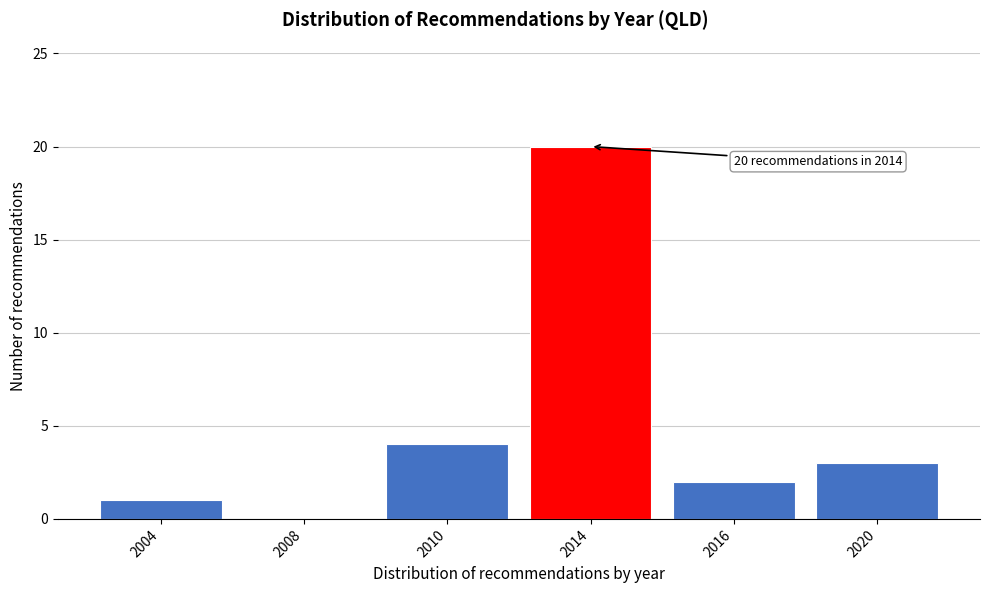

Reading left to right, transcribe all the data shown in this chart.

2004=1	2008=0	2010=4	2014=20	2016=2	2020=3